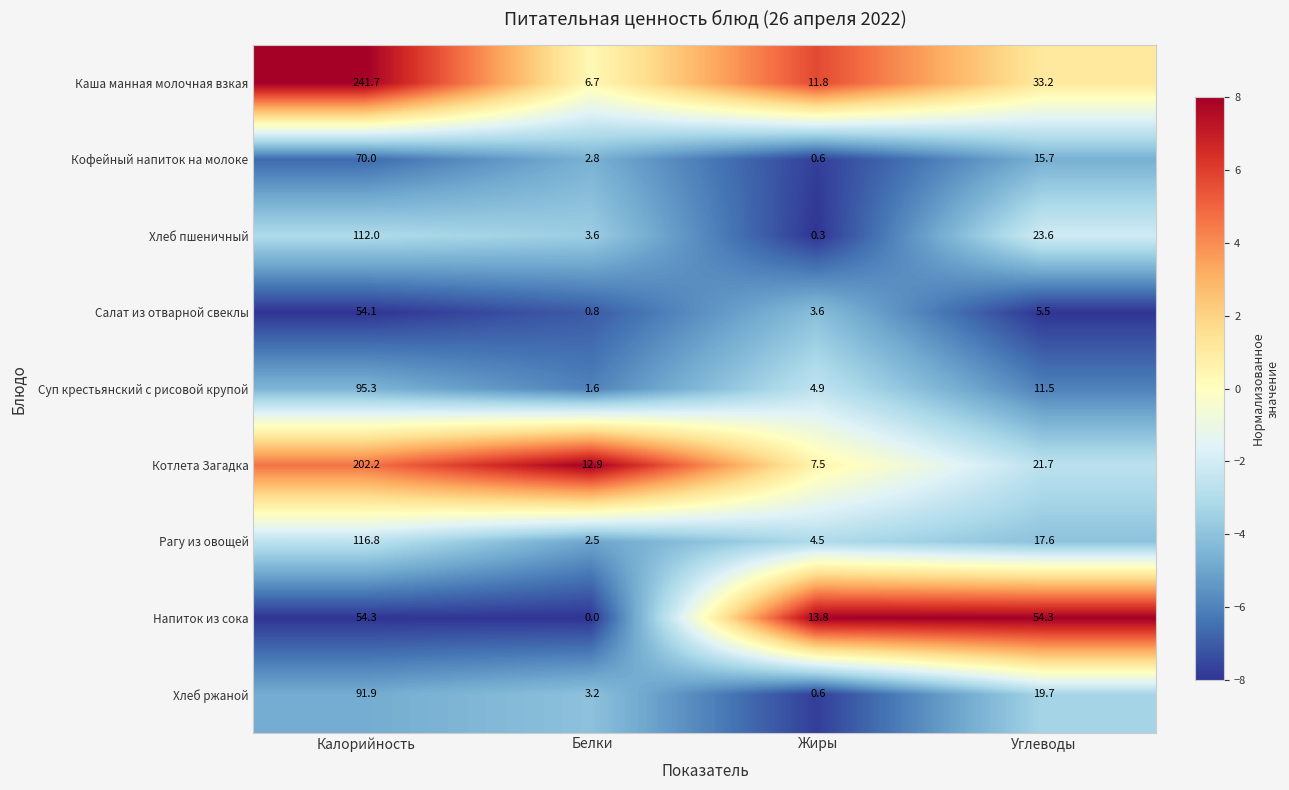

What is the difference between the maximum and second lowest values in the Котлета Загадка series?

189.3